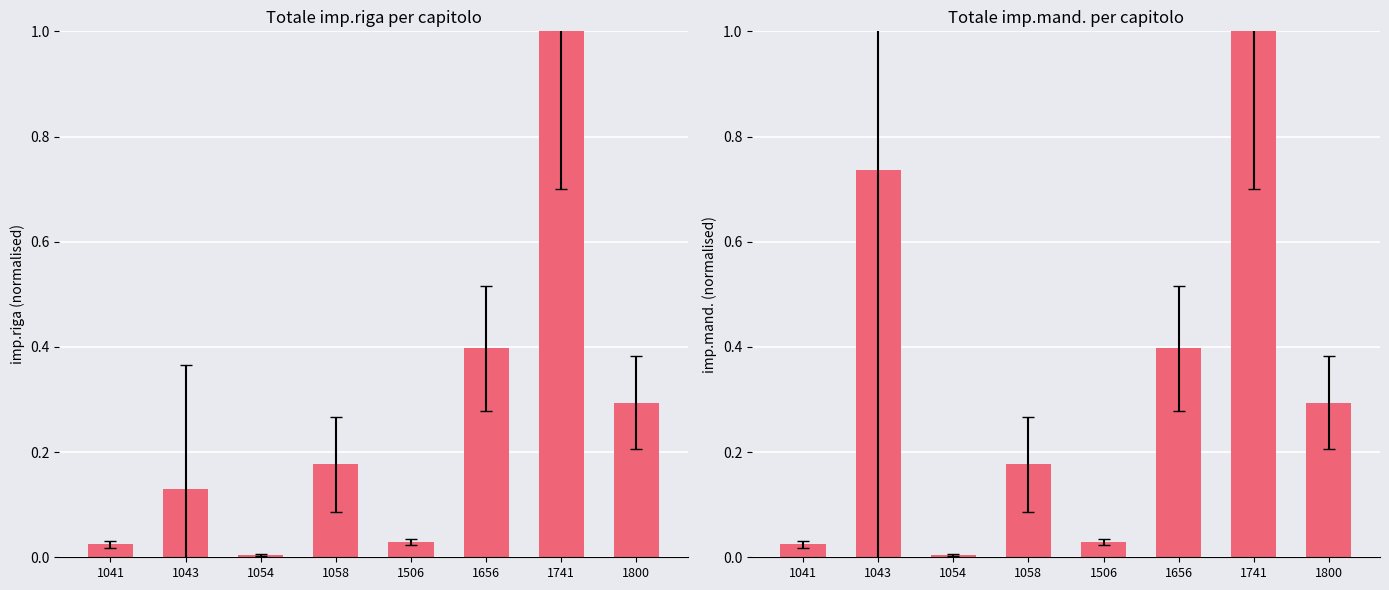

What is the difference between the second highest and minimum values in the imp.mand. series?

0.7